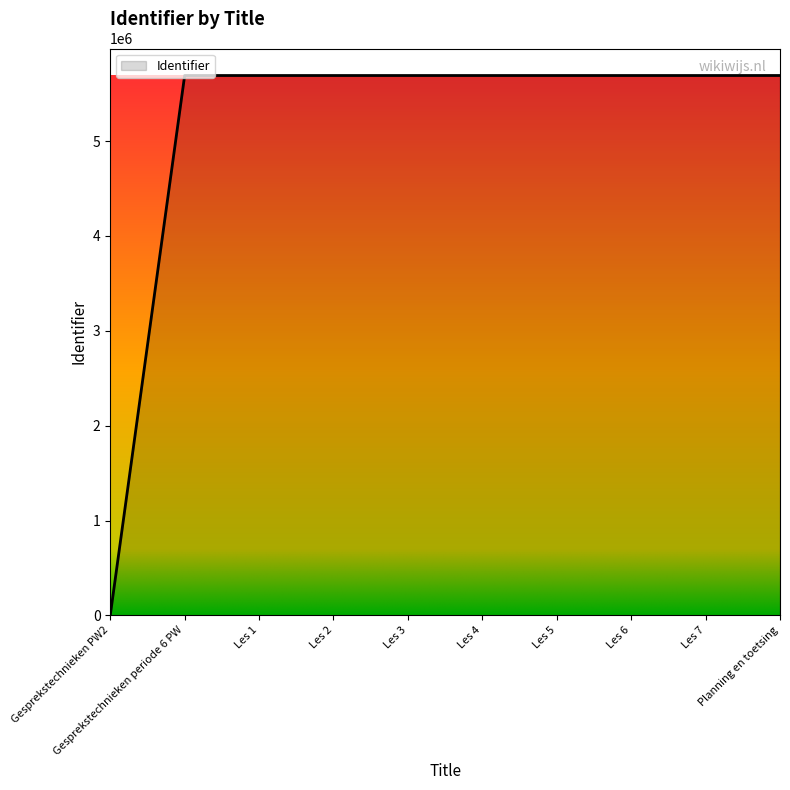

What is the difference between the maximum and minimum values?

5691779